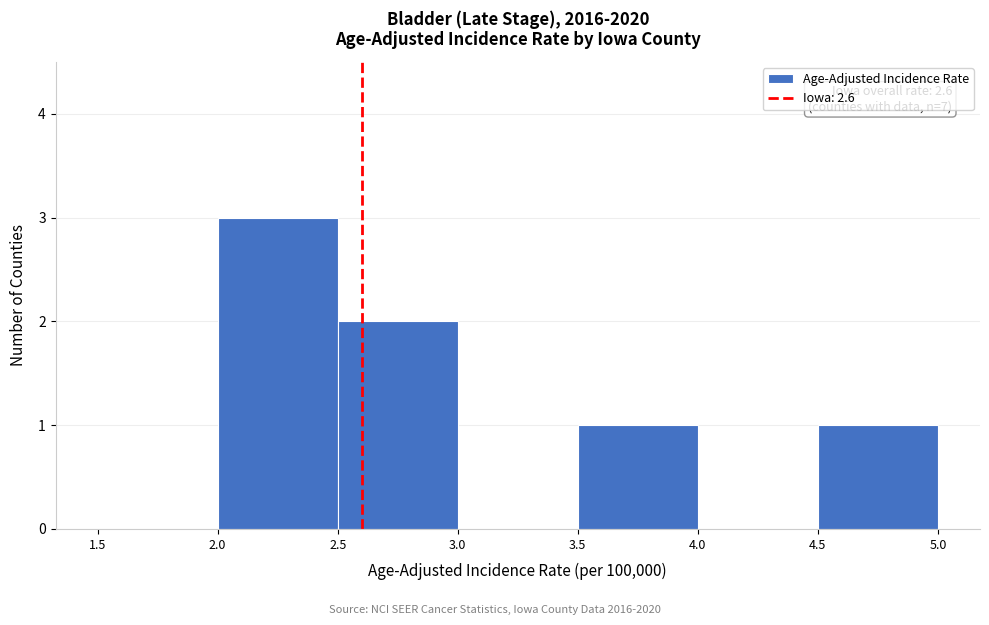

Over which range of the x-axis is the bar tallest?

2.0 to 2.5